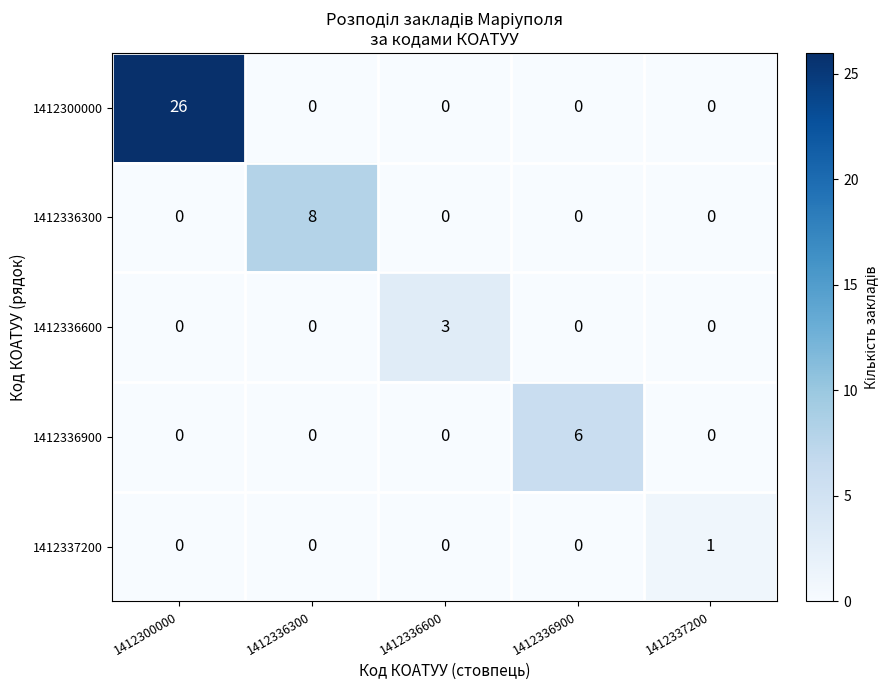

Which series has the widest spread of values?

1412300000